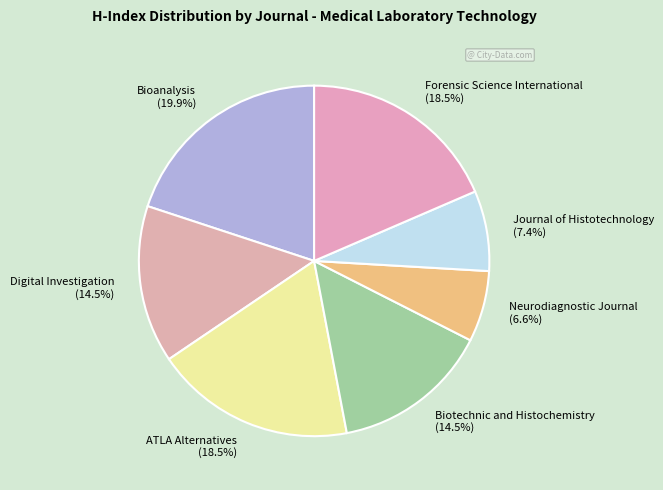

Count the number of slices in the pie.

7